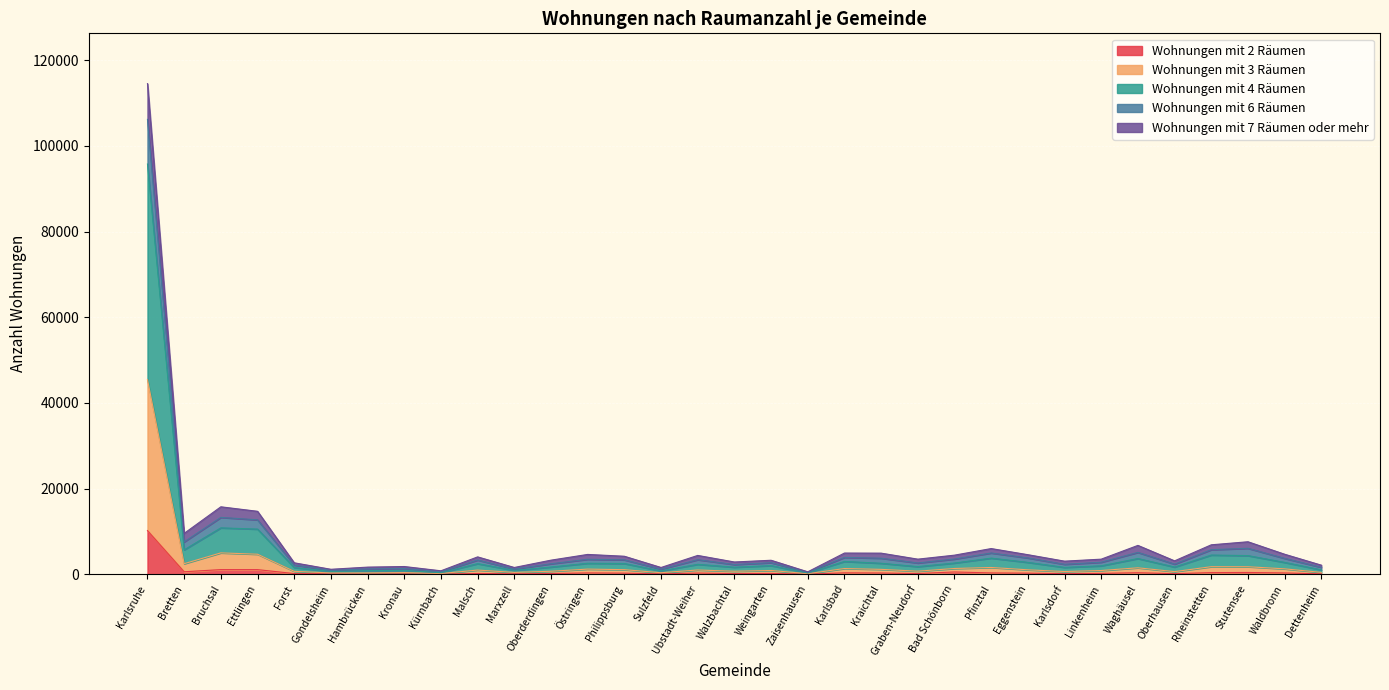

True or false: Wohnungen mit 2 Räumen and Wohnungen mit 6 Räumen intersect in this chart.

False